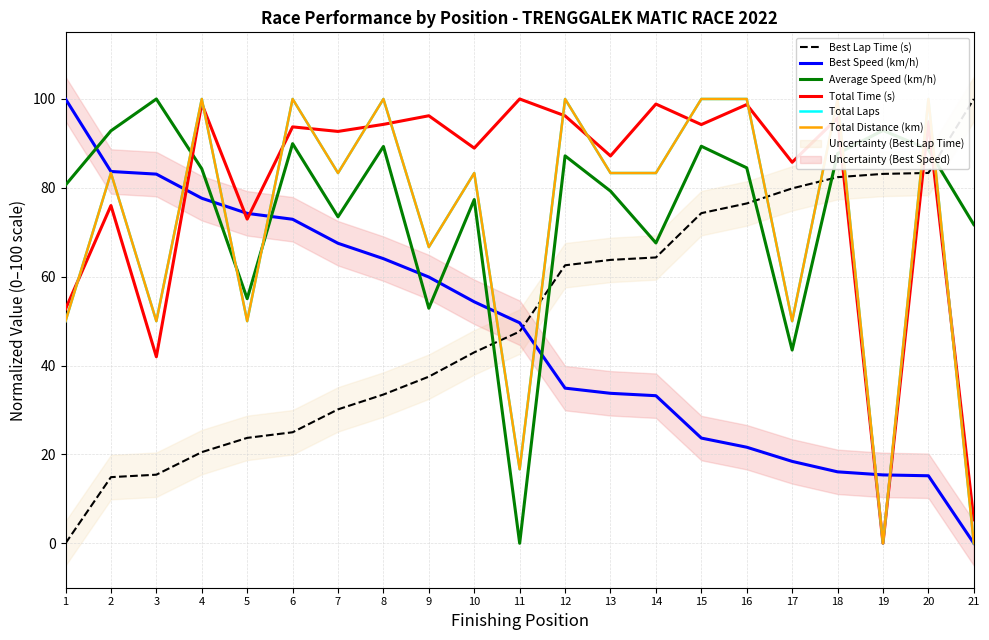

What is the value of the Total Time (s) point at the 5th from the left?

73.0